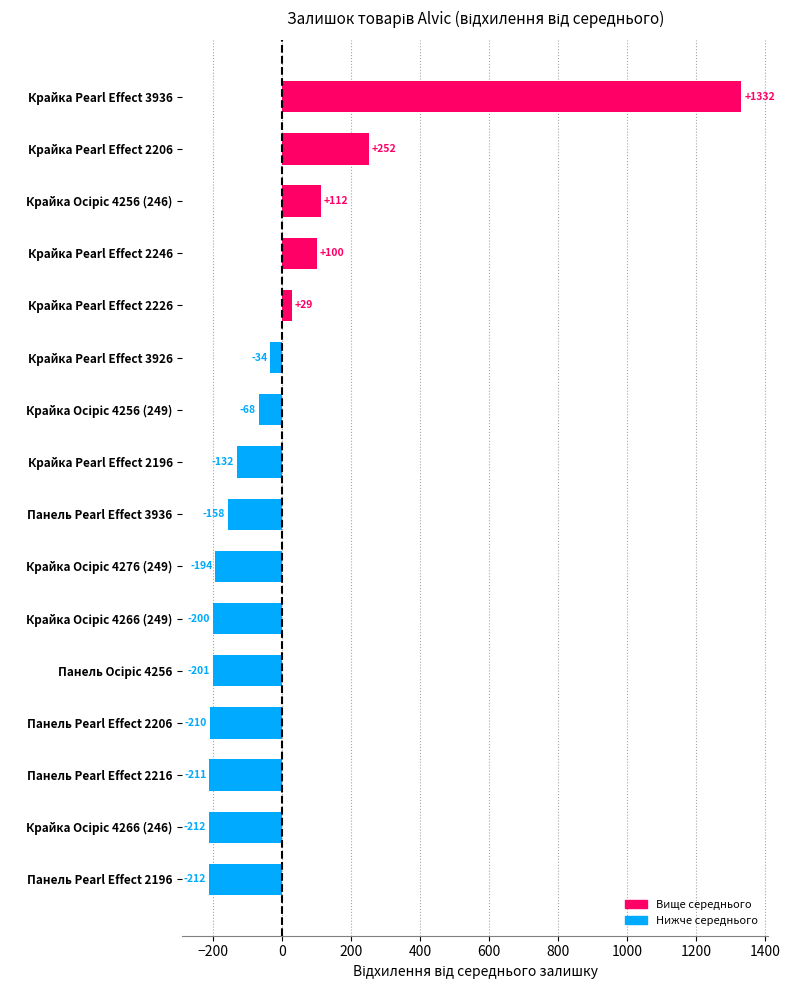

The value at Крайка Pearl Effect 3936 is 1886.4. True or false?

False